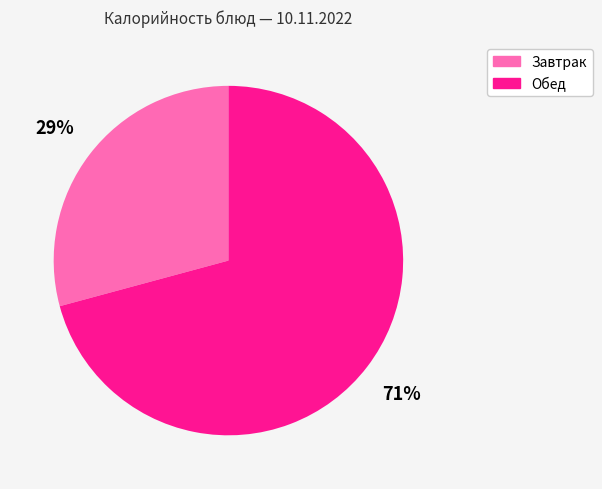

To the nearest percent, what is the average slice percentage?

50%